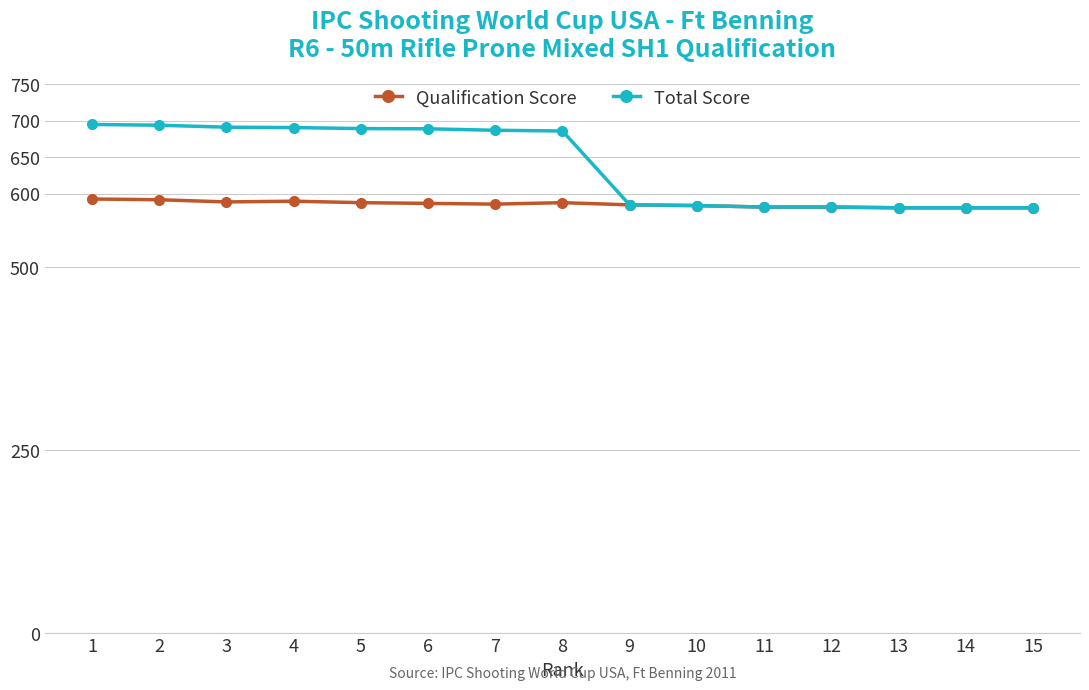

What is the sum of the Total Score values at 10 and 8?

1269.9